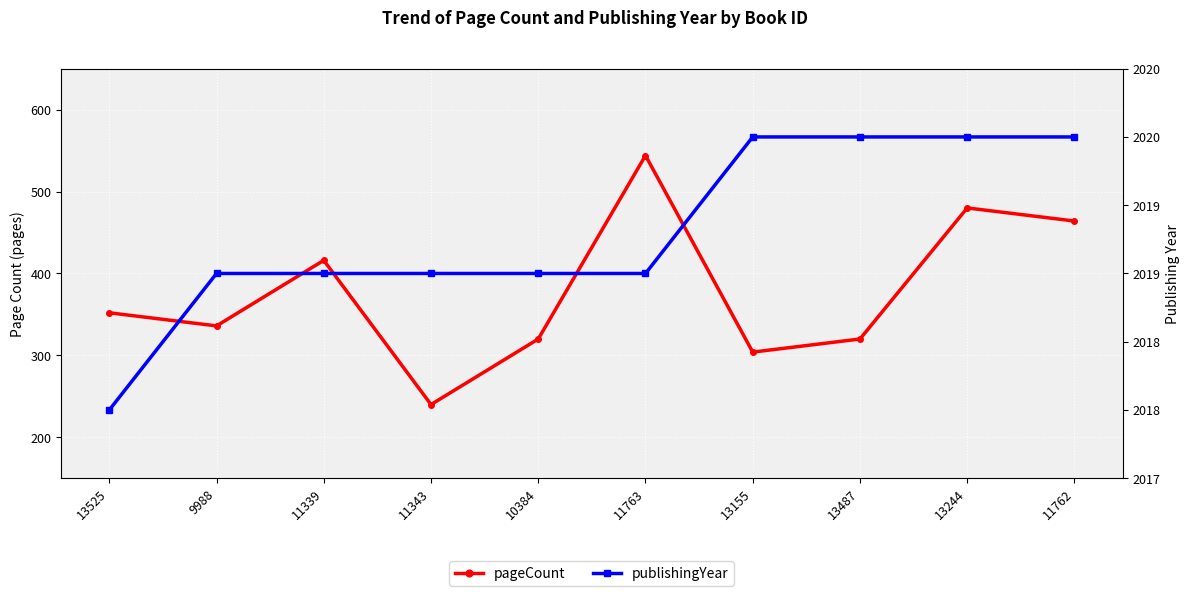

Is this an area chart (filled region under the line)?

No